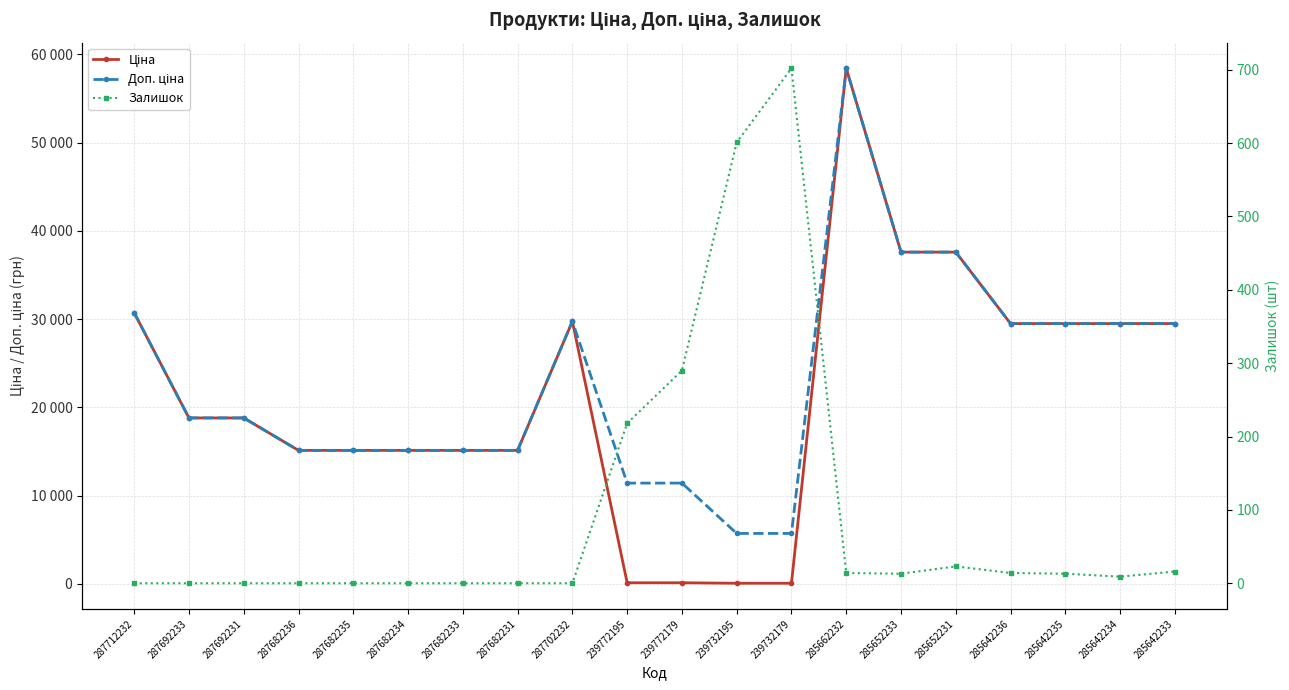

True or false: Ціна has more than 0 points higher than both neighbors.

True